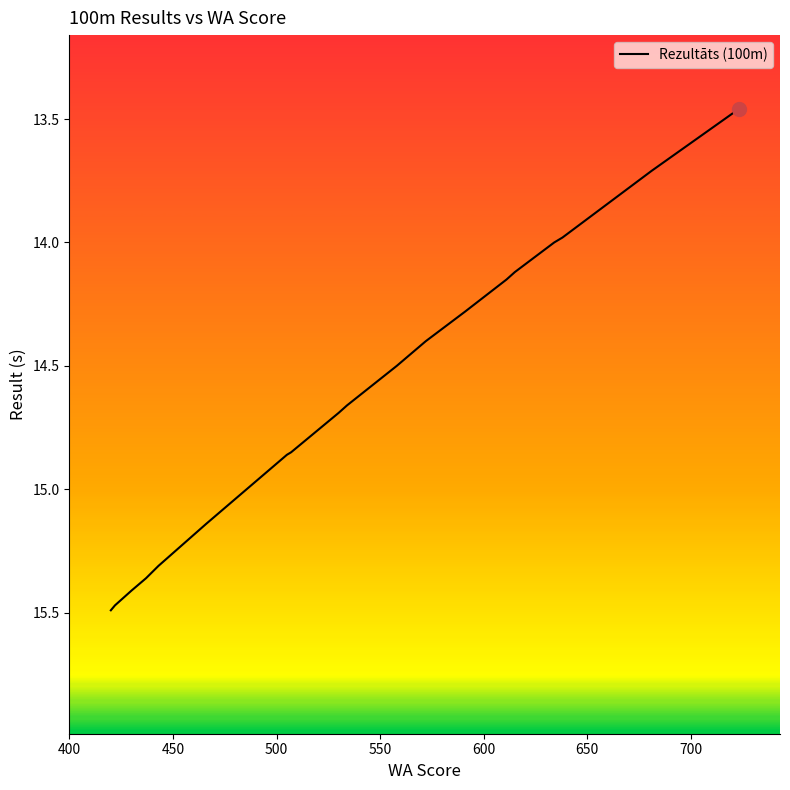

The value at 450 is 23.8. True or false?

False